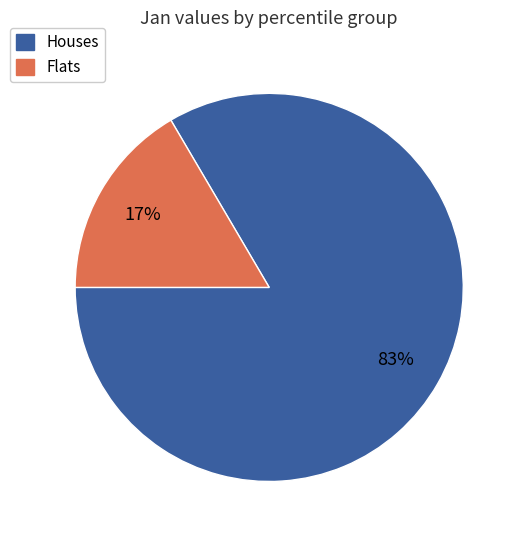

To the nearest percent, what is the average slice percentage?

50%